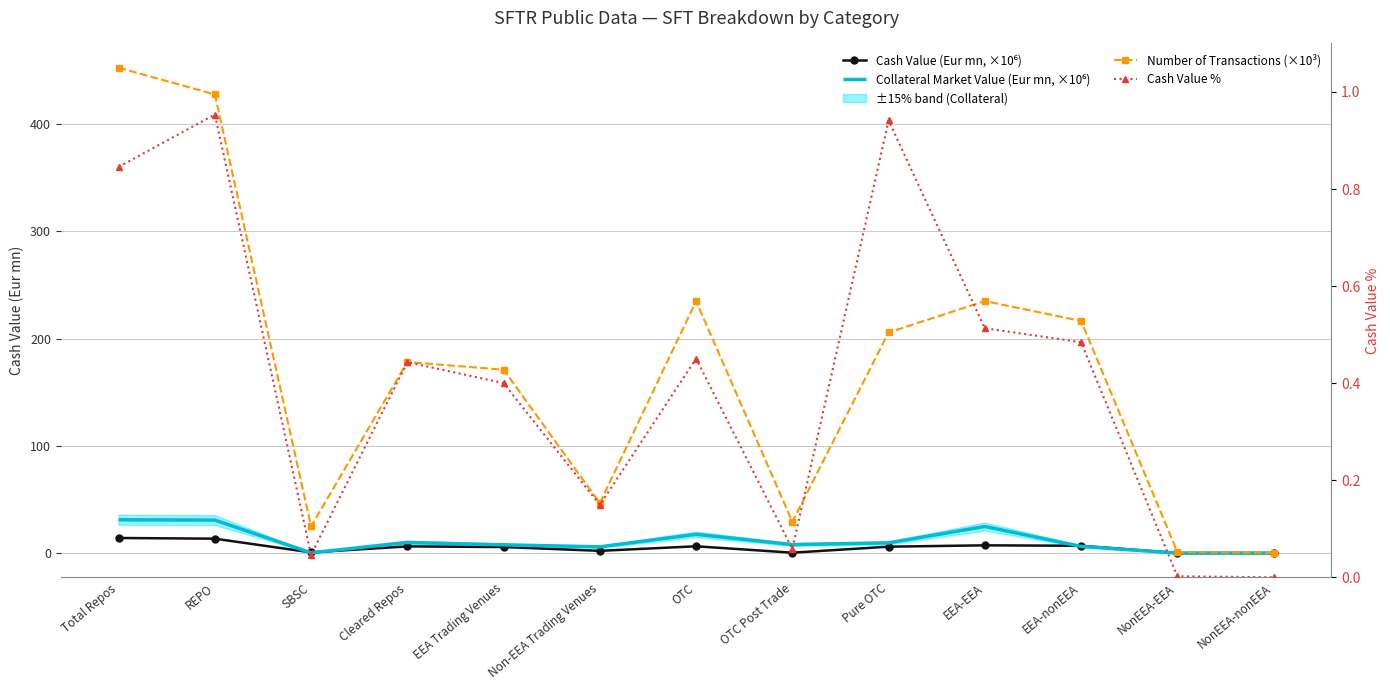

What is the difference between the Number of Transactions (×10³) values at Non-EEA Trading Venues and Cleared Repos?

131.5